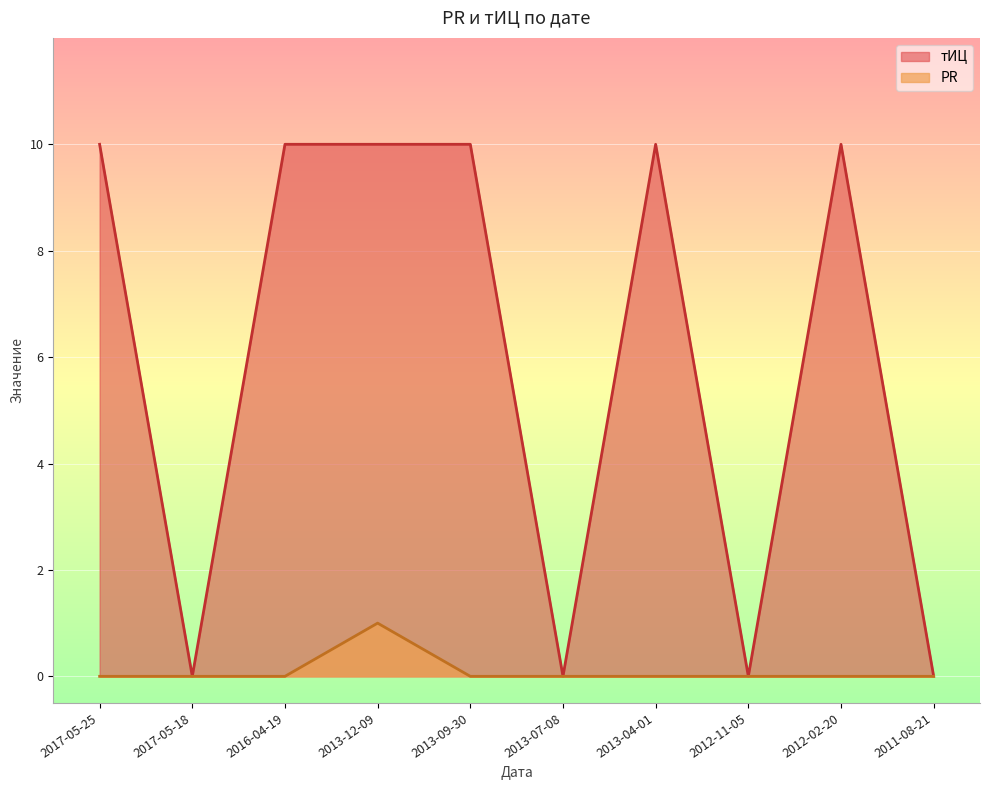

Reading right to left, list all the values displayed in this chart.

PR: 0	0	0	0	0	0	1	0	0	0
тИЦ: 0	10	0	10	0	10	10	10	0	10